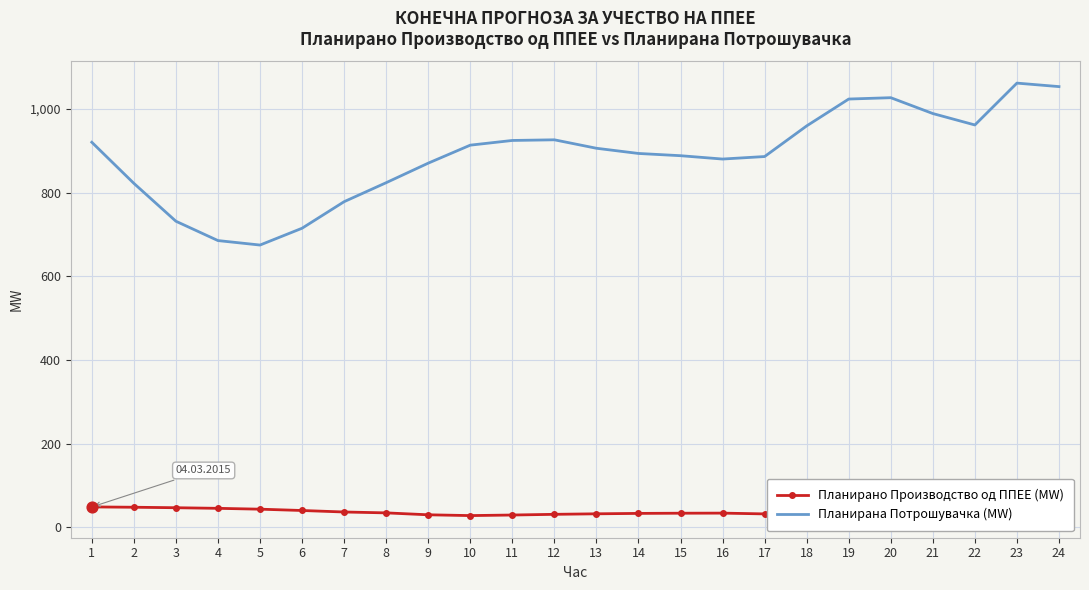

What are all the series names shown in the legend?

Планирано Производство од ППЕЕ (MW), Планирана Потрошувачка (MW)